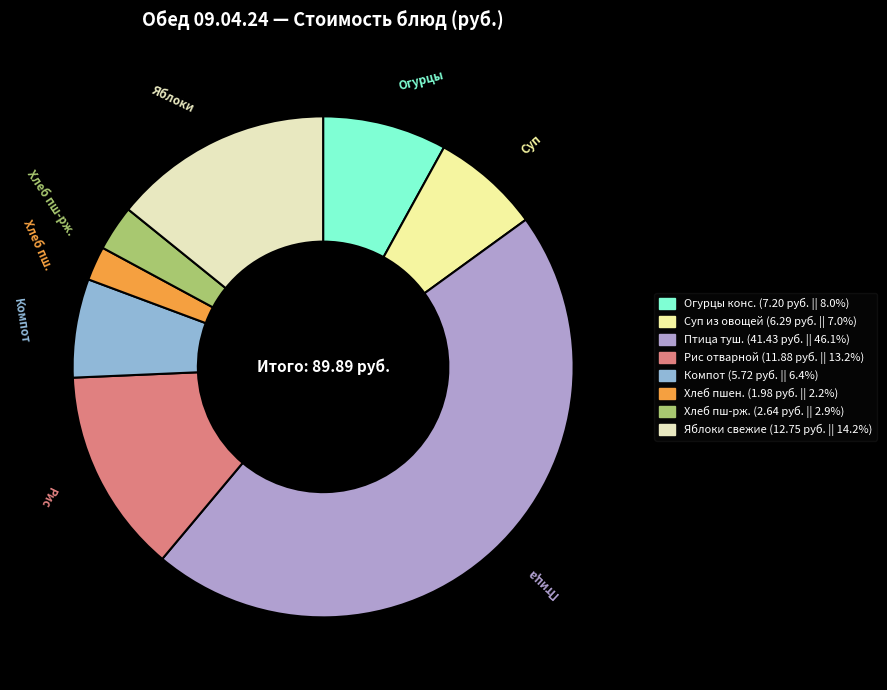

How many segments does this pie chart have?

8